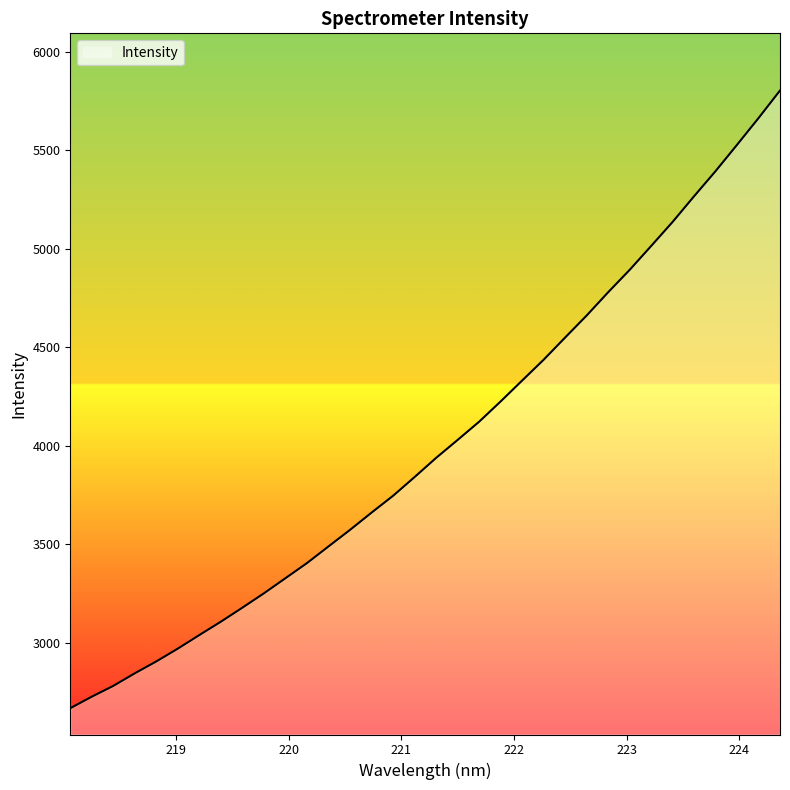

What is the minimum value shown in the chart?

2669.2